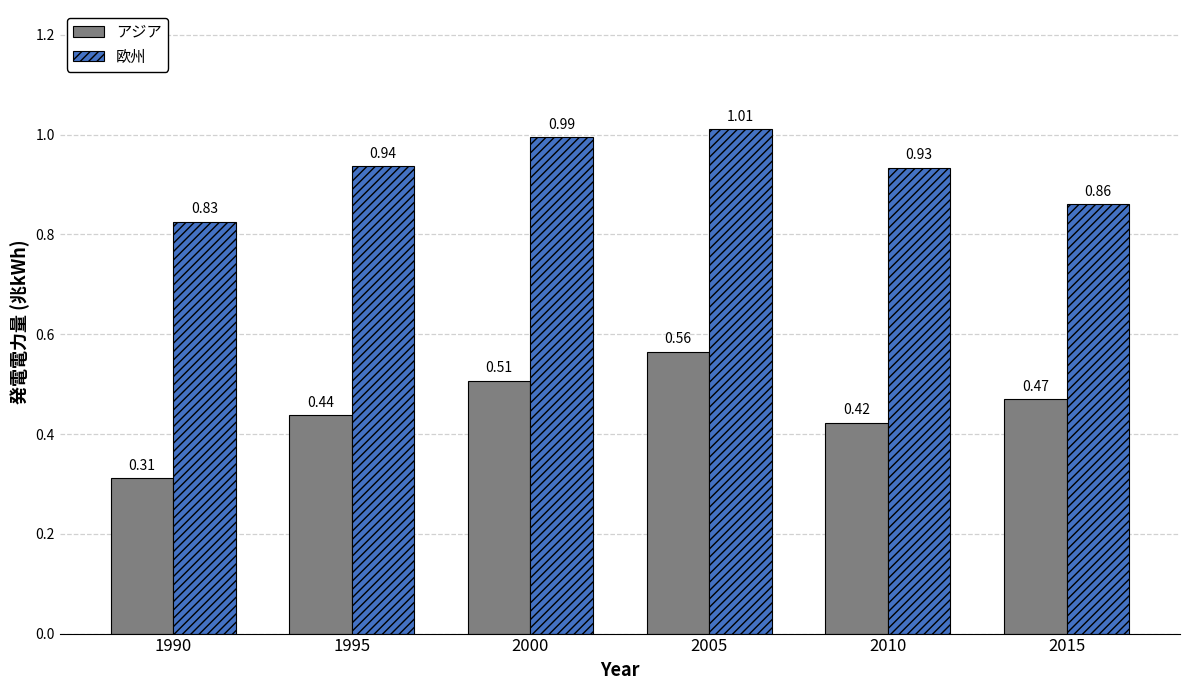

What is the sum of the 欧州 values at 2005 and 1995?

1.9